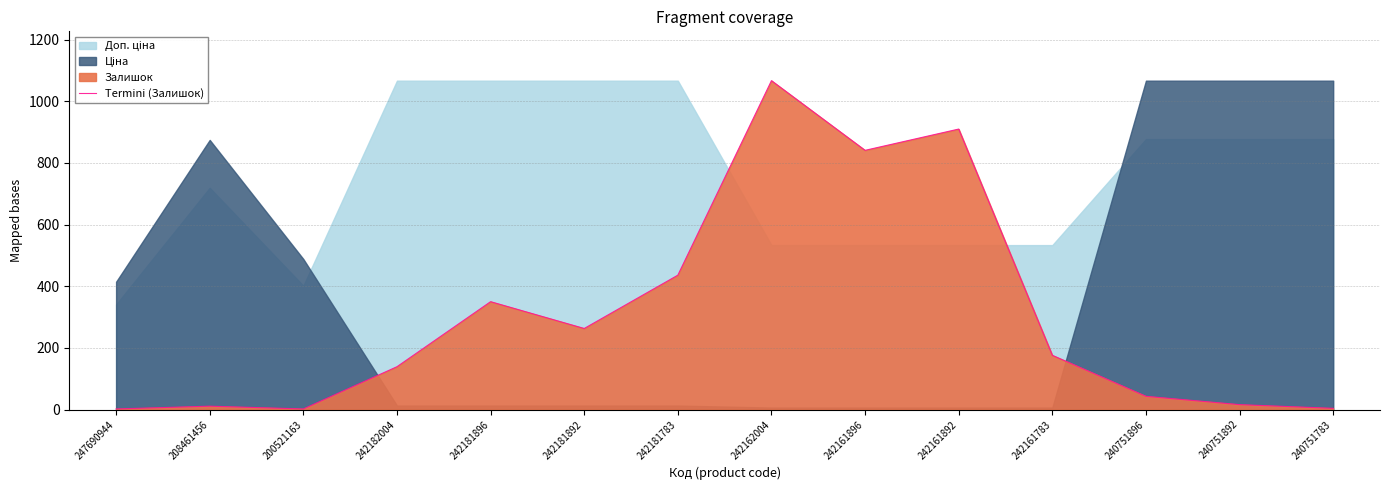

What is the sum of the values at 242161896 and 242161892?

1751